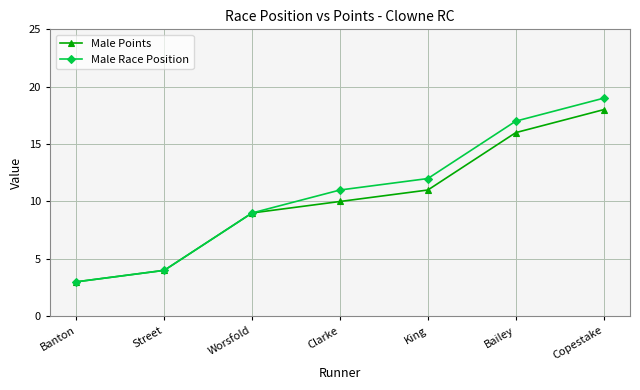

What is the maximum value shown in the chart?

19